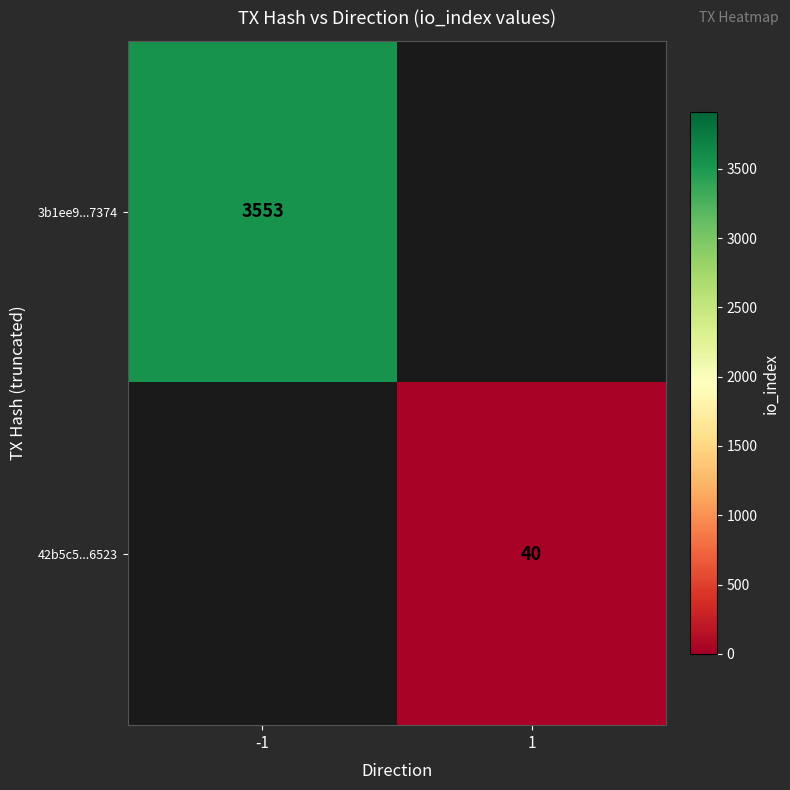

The 42b5c5...6523 series shows 20 at 1. True or false?

False